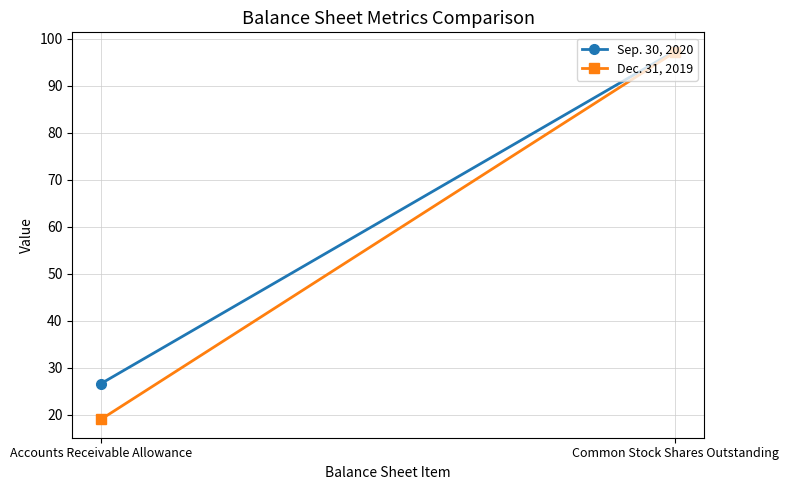

Between Accounts Receivable Allowance and Common Stock Shares Outstanding, which is larger?

Common Stock Shares Outstanding